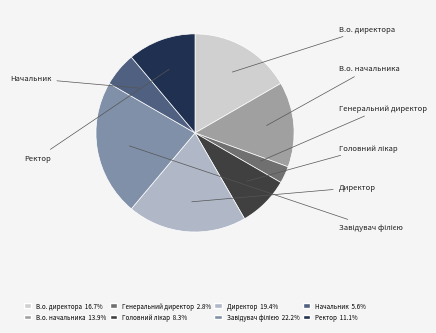

Between В.о. начальника and В.о. директора, which is larger?

В.о. директора